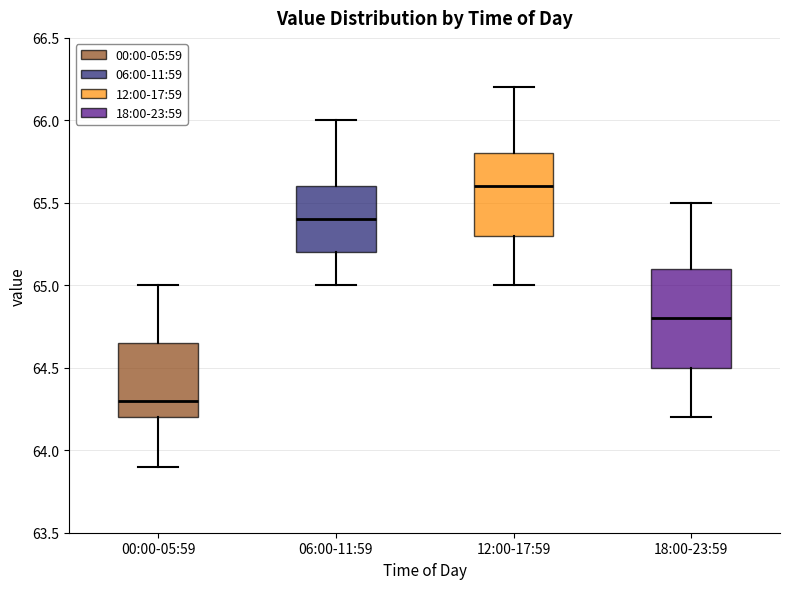

Reading left to right, transcribe this box plot: for each box, give where its median line is, the range the box spans, and where its two whiskers end, as read against the y-axis. The values are not printed on the chart, so give them approximately, as read against the axis.

00:00-05:59: median 64.30, box 64.20 to 64.65, whiskers 63.90 to 65.00
06:00-11:59: median 65.40, box 65.20 to 65.60, whiskers 65.00 to 66.00
12:00-17:59: median 65.60, box 65.30 to 65.80, whiskers 65.00 to 66.20
18:00-23:59: median 64.80, box 64.50 to 65.10, whiskers 64.20 to 65.50